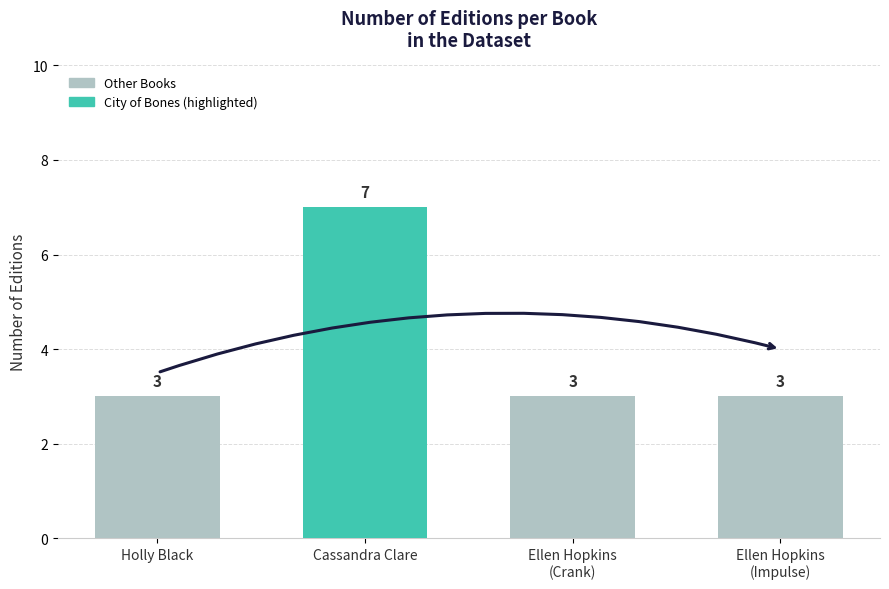

Read the value at Ellen Hopkins
(Crank).

3